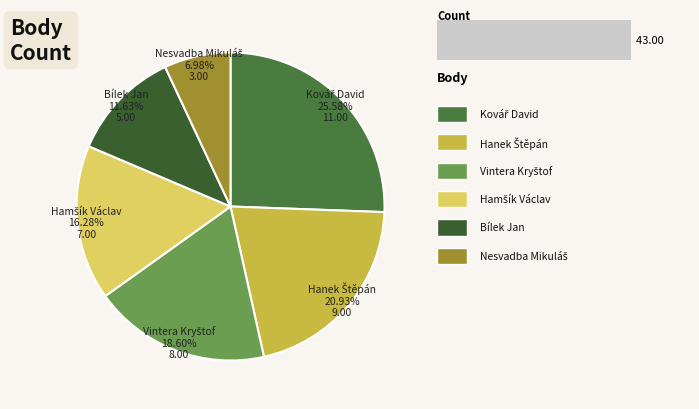

Combined, do Hamšík Václav and Kovář David account for over 50%?

No